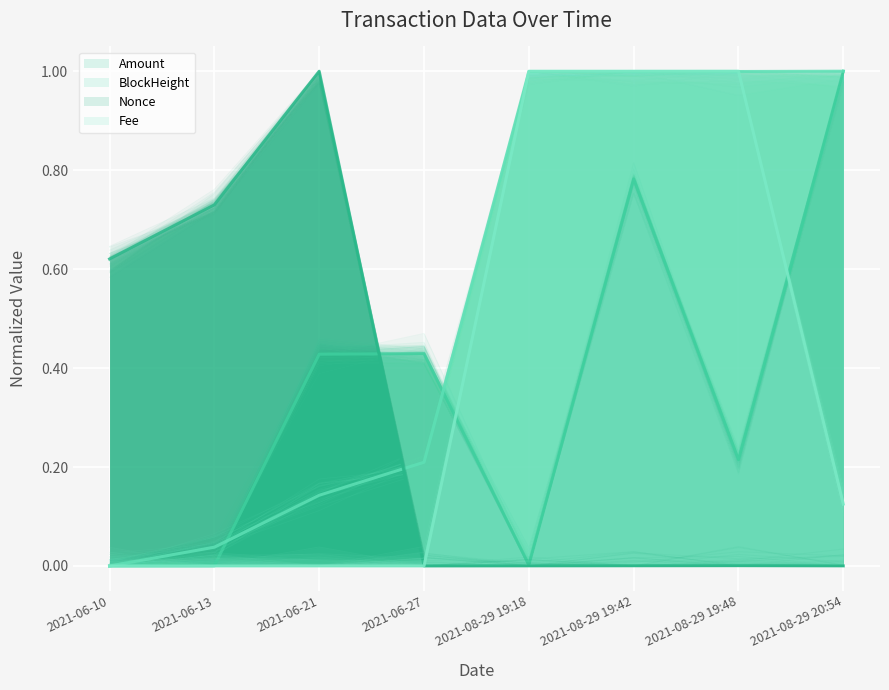

Reading left to right, extract all data points from this chart.

Amount: 0.0	0.0	0.4	0.4	0.0	0.8	0.2	1.0
BlockHeight: 0.0	0.0	0.1	0.2	1.0	1.0	1.0	1.0
Nonce: 0.6	0.7	1.0	0.0	0.0	0.0	0.0	0.0
Fee: 0.0	0.0	0.0	0.0	1.0	1.0	1.0	0.1